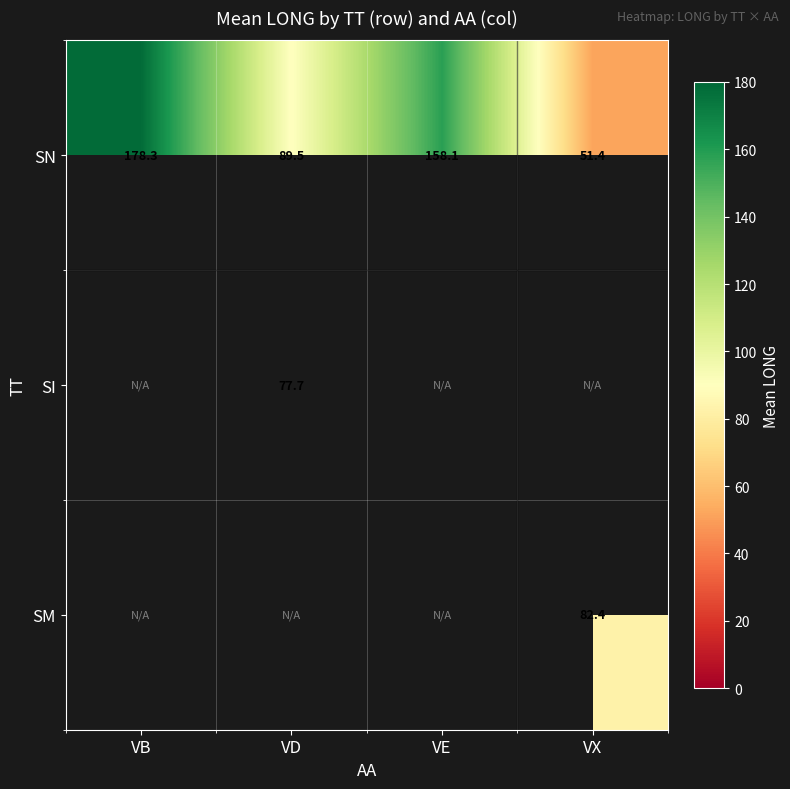

What is the sum of all SN values?

477.3